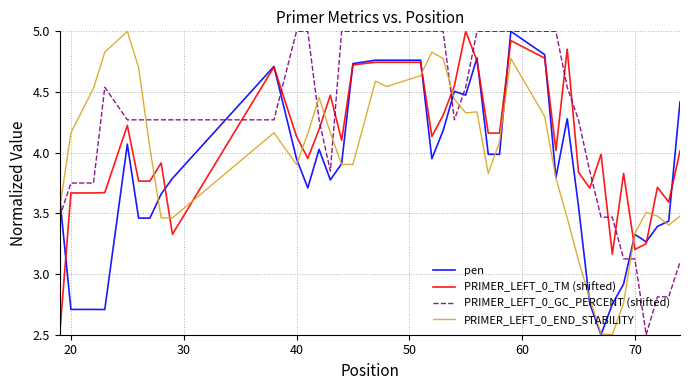

What is the minimum value for PRIMER_LEFT_0_END_STABILITY?

2.5